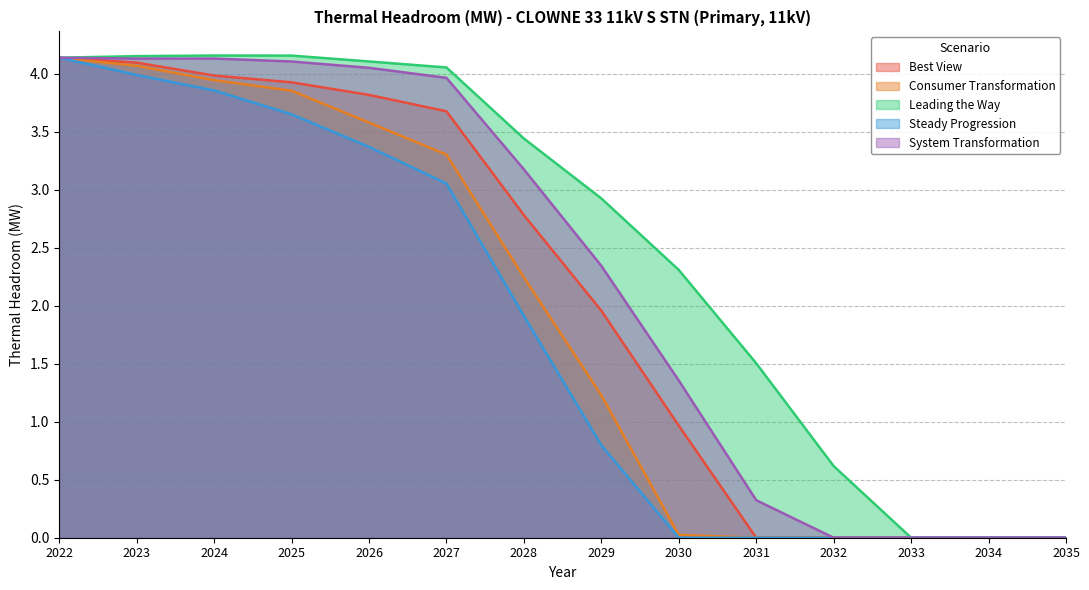

At which category is the sum across all series the highest?

2022